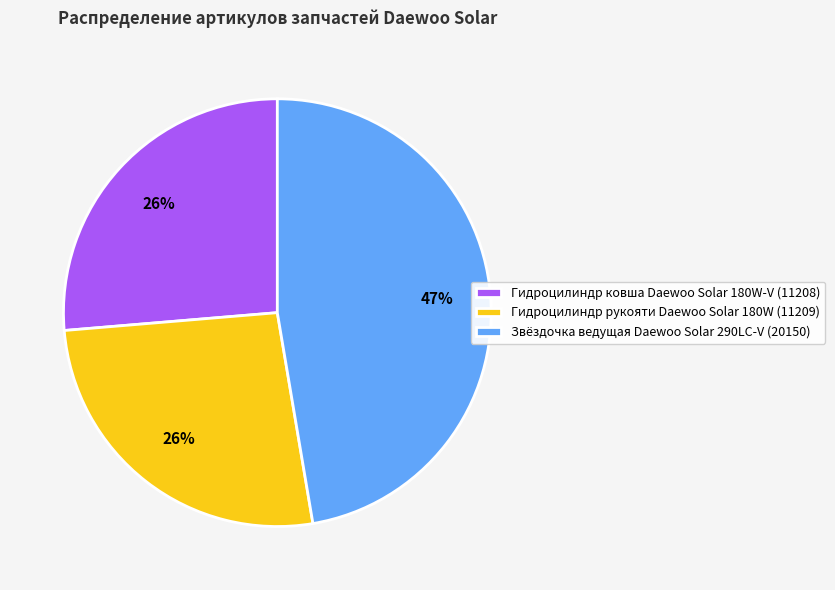

Approximately how many times larger is the value at Звёздочка ведущая Daewoo Solar 290LC-V (20150) compared to Гидроцилиндр ковша Daewoo Solar 180W-V (11208)?

1.8